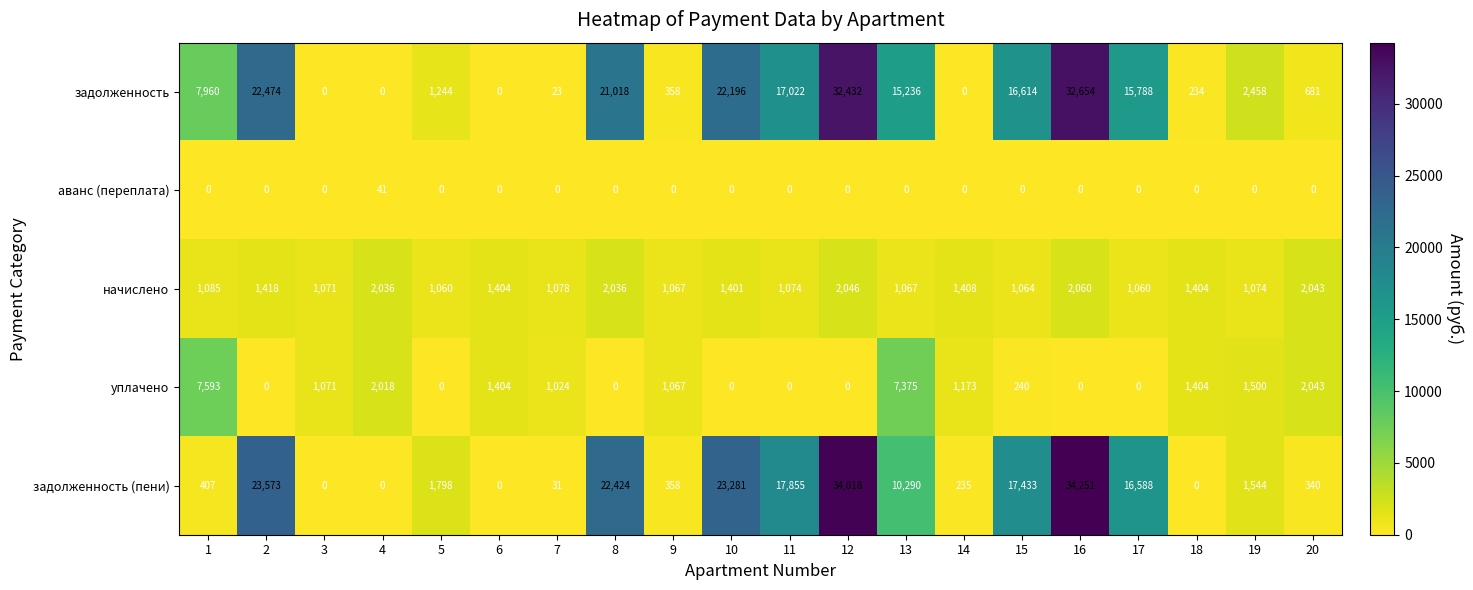

The value of задолженность (пени) at 8 is 39399. True or false?

False